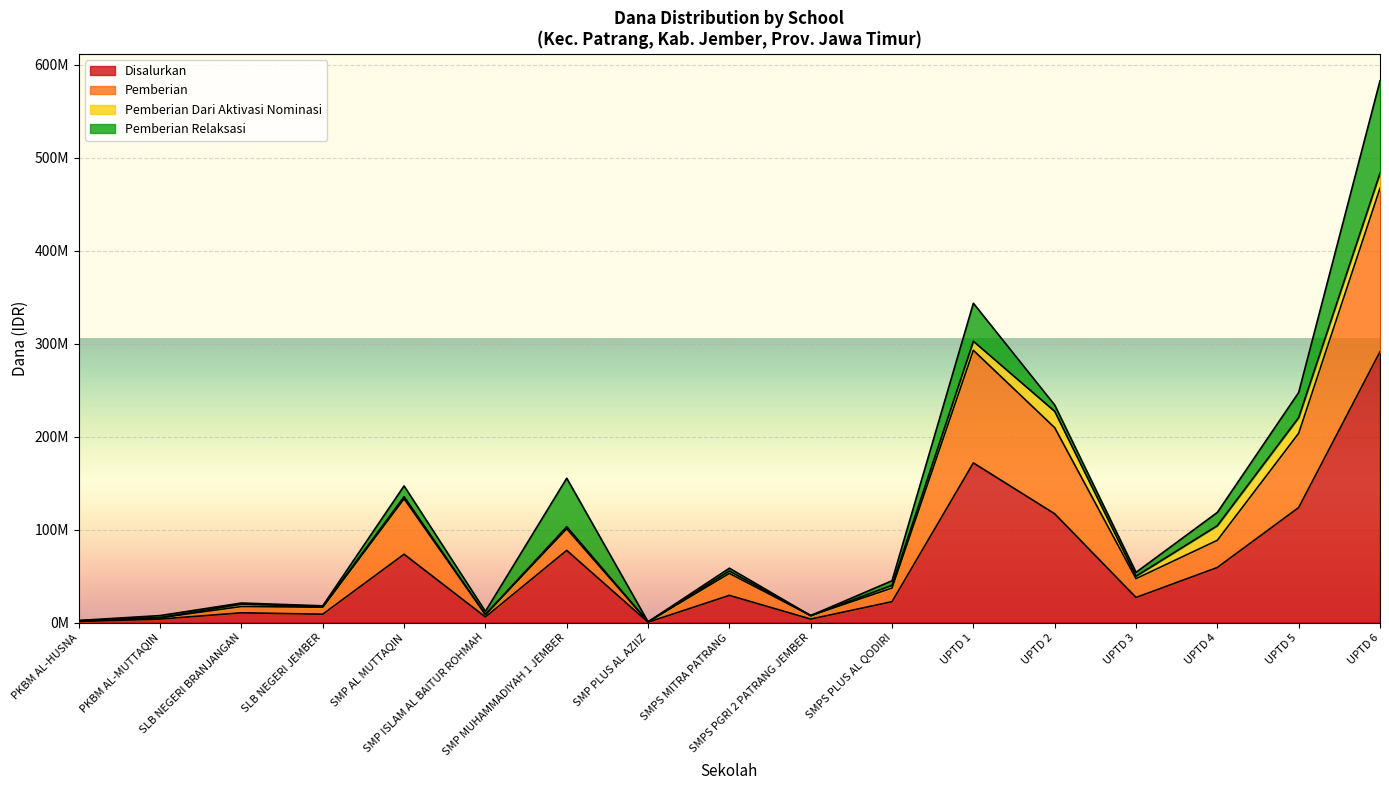

In Disalurkan, how many points are higher than both neighbors (excluding endpoints)?

5